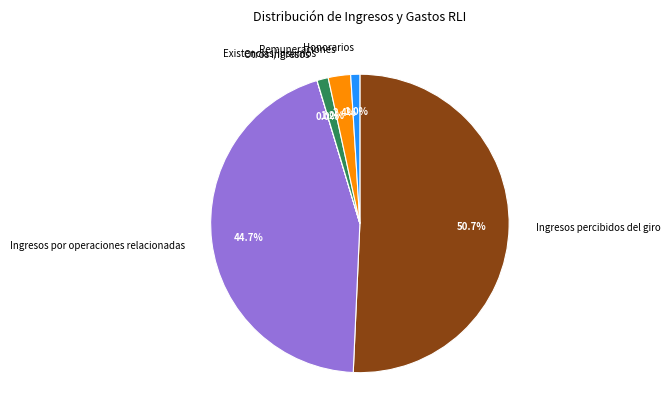

Which slice is the largest?

Ingresos percibidos del giro